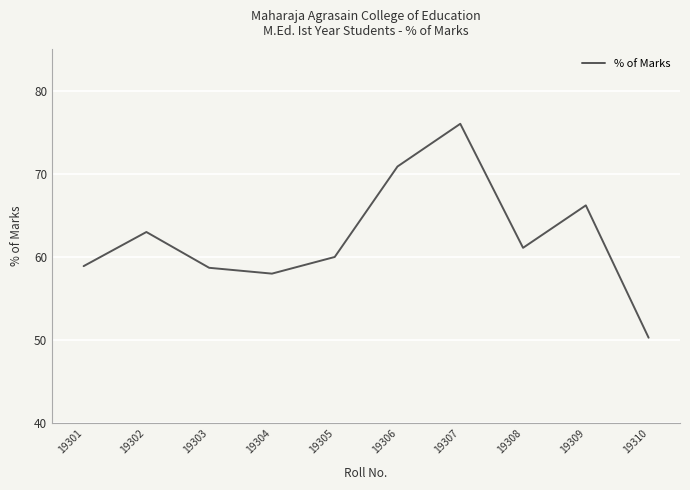

True or false: the data shows 58.7 at 19303.

True